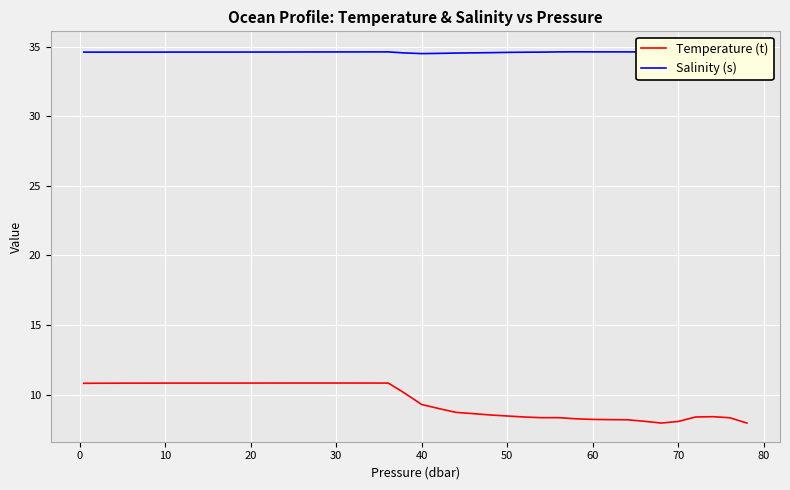

Is it true that Temperature (t) equals 2.6 at 50?

False